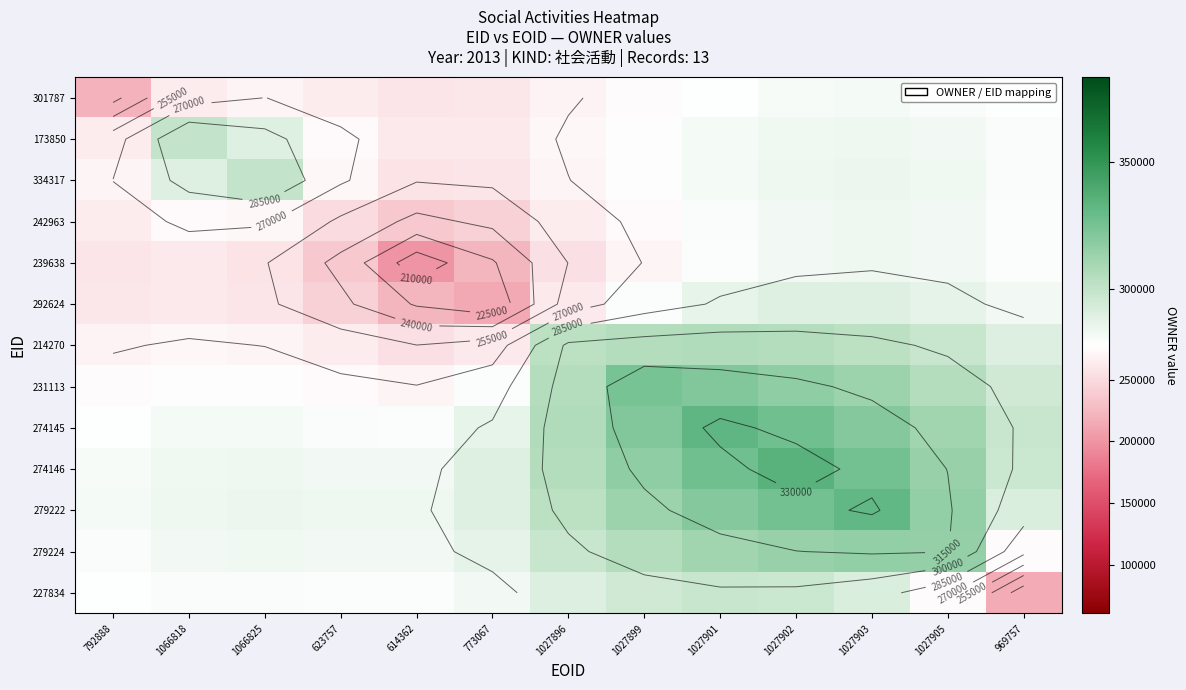

What is the total value across all series at 614362?

3366893.3